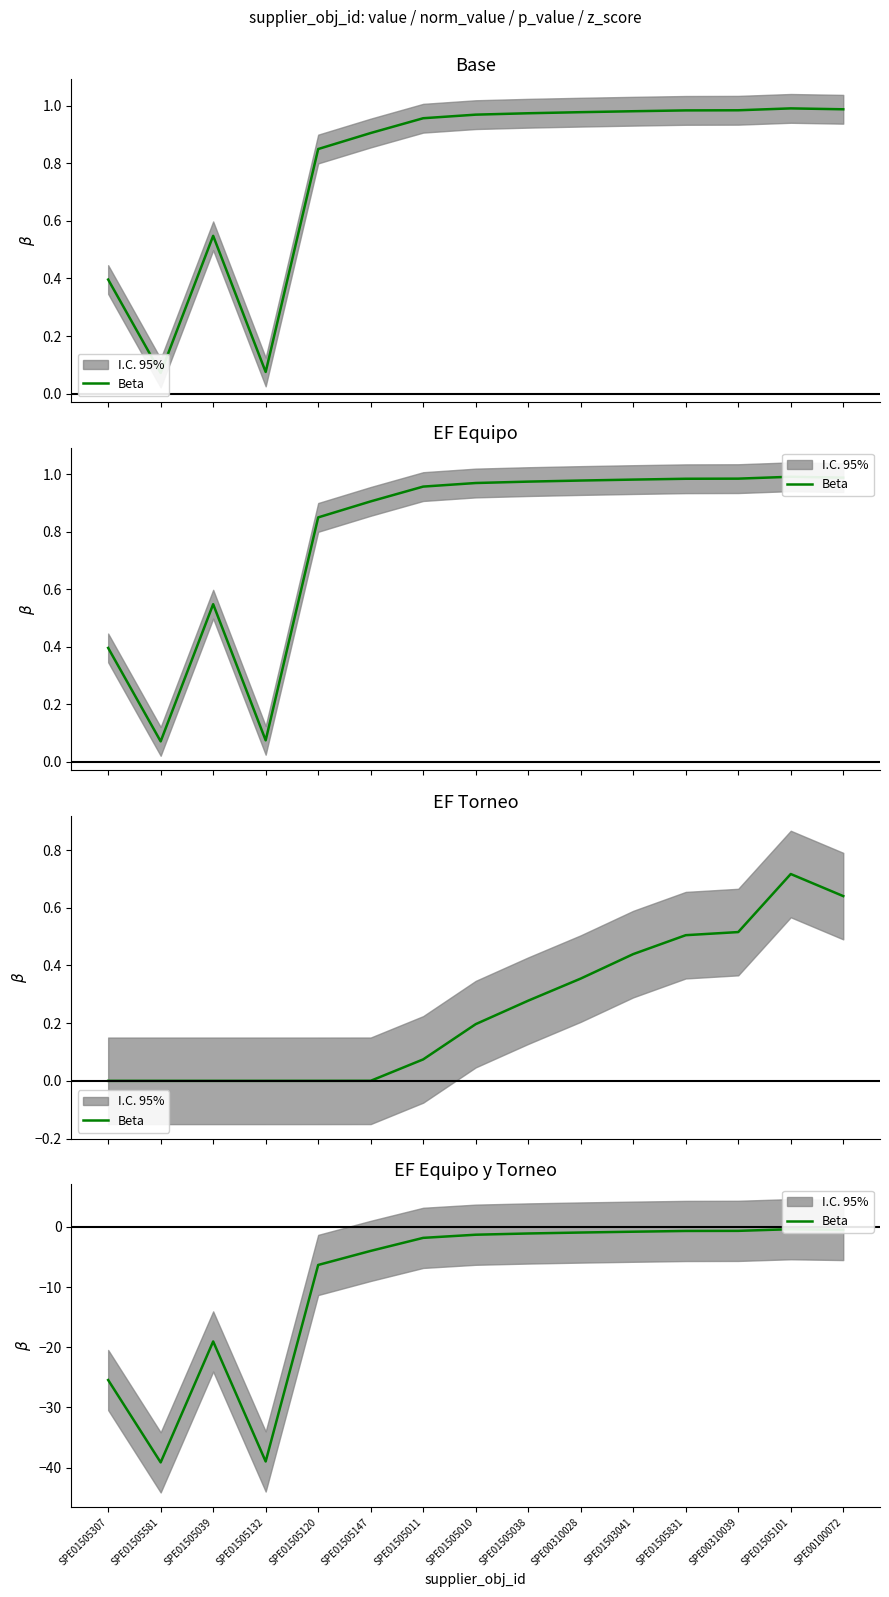

Where is the data nearest to the value -19?

SPE01505039